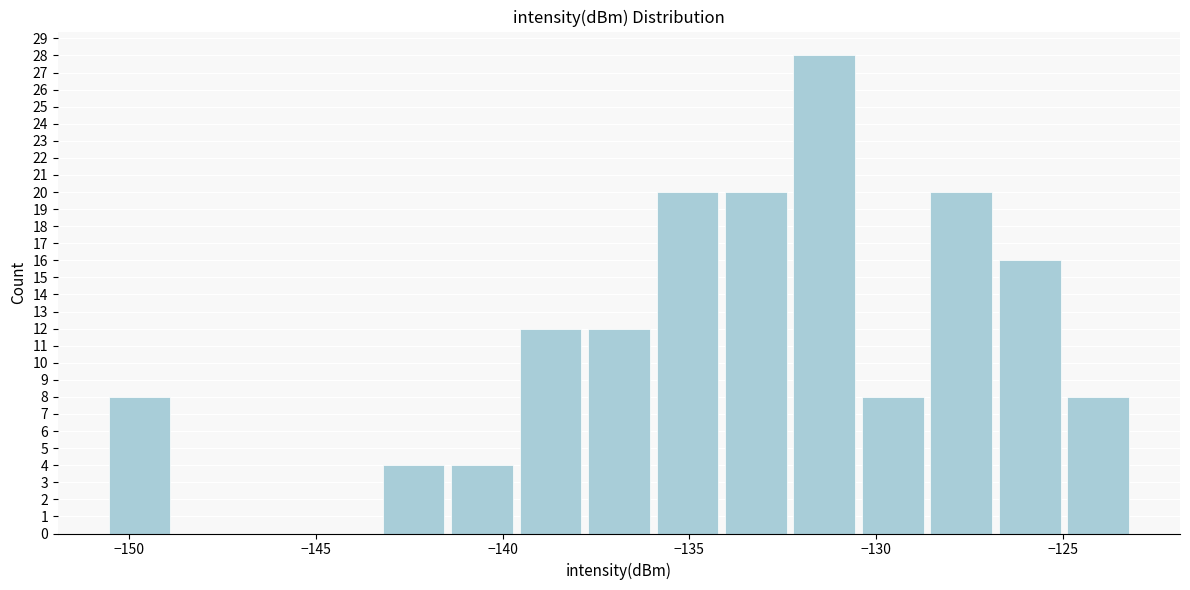

Around what value on the x-axis is the tallest bar? Give the approximate position of its centre, as read against the axis.

-131.5